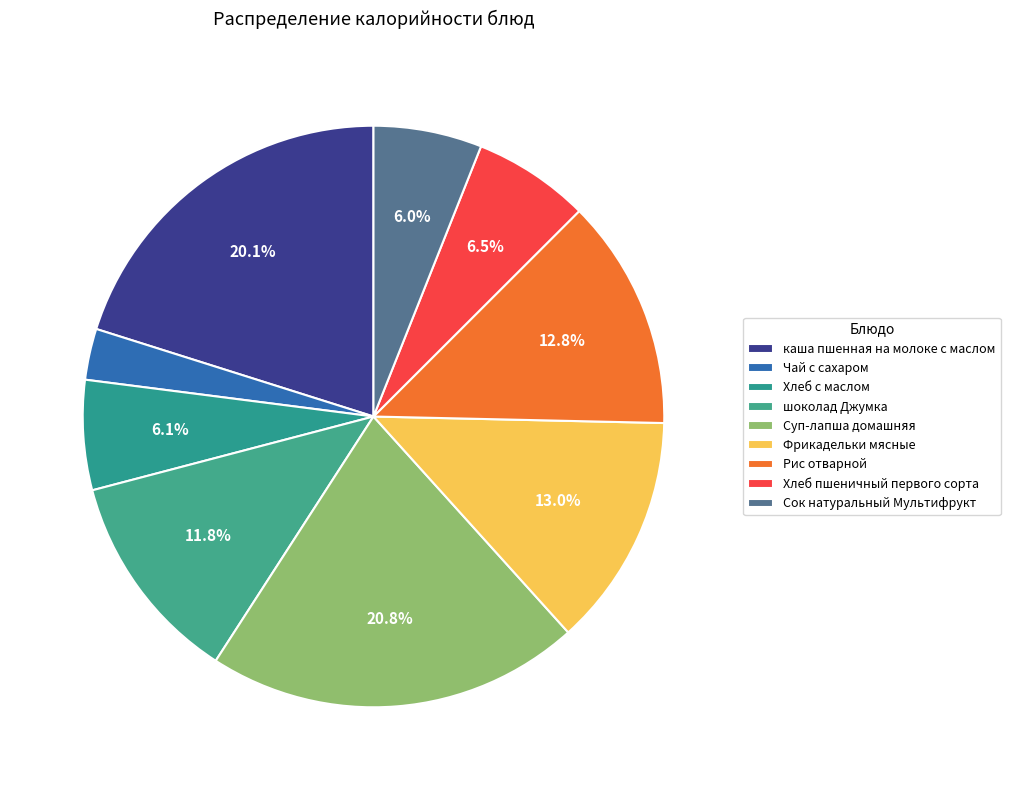

Rank the categories by value from highest to lowest.

Суп-лапша домашняя, каша пшенная на молоке с маслом, Фрикадельки мясные, Рис отварной, шоколад Джумка, Хлеб пшеничный первого сорта, Хлеб с маслом, Сок натуральный Мультифрукт, Чай с сахаром